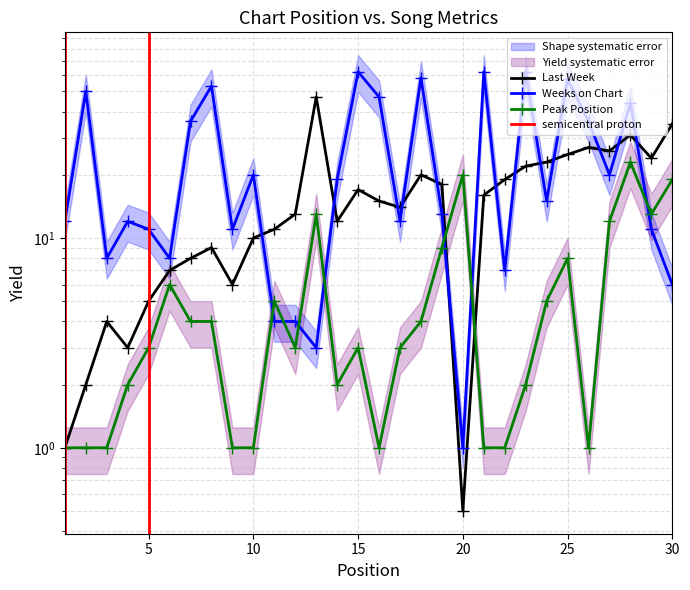

True or false: Peak Position has a value of 0.8 at 23.

False